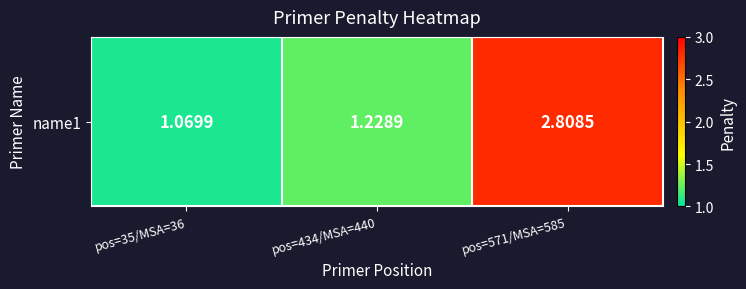

What is the difference between the maximum and minimum values?

1.7